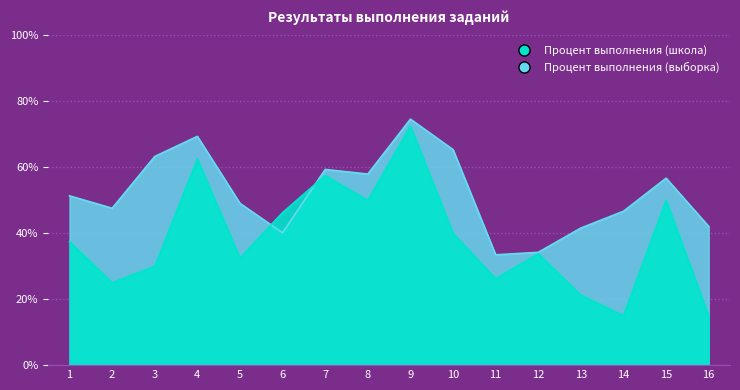

How many lines are shown in the chart?

2